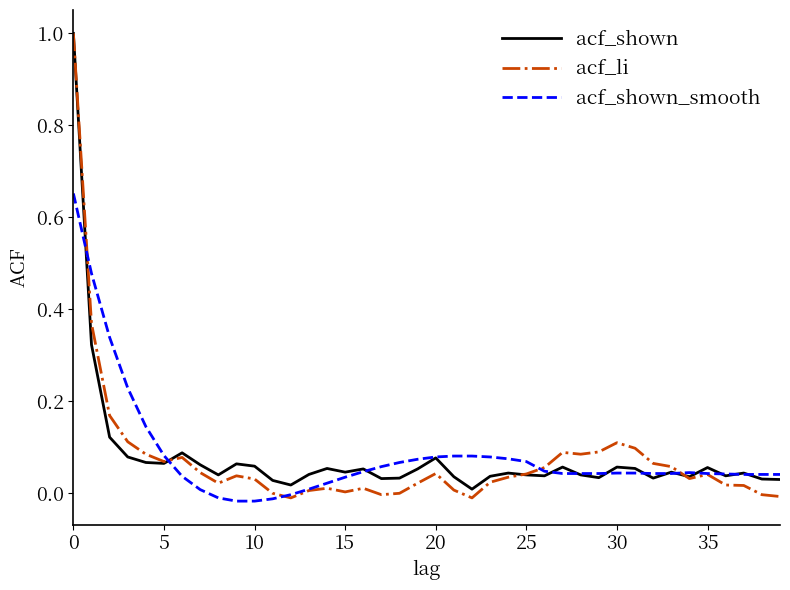

What is the maximum value shown in the chart?

1.0